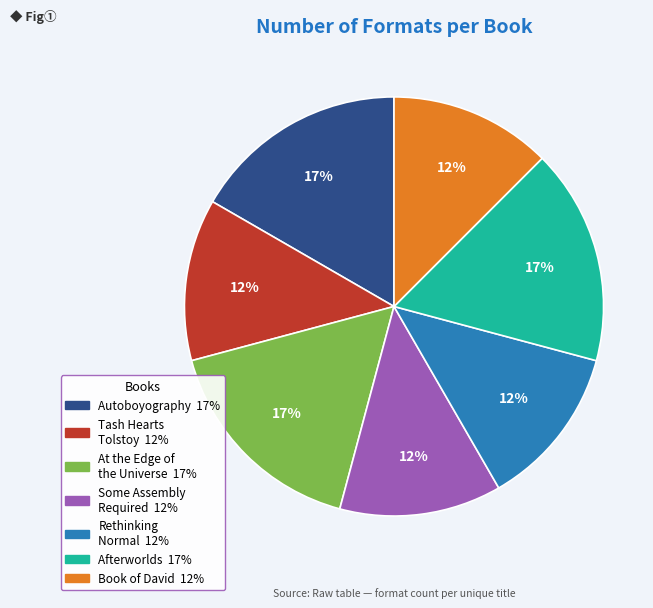

True or false: Tash Hearts Tolstoy accounts for 12% of the total.

True